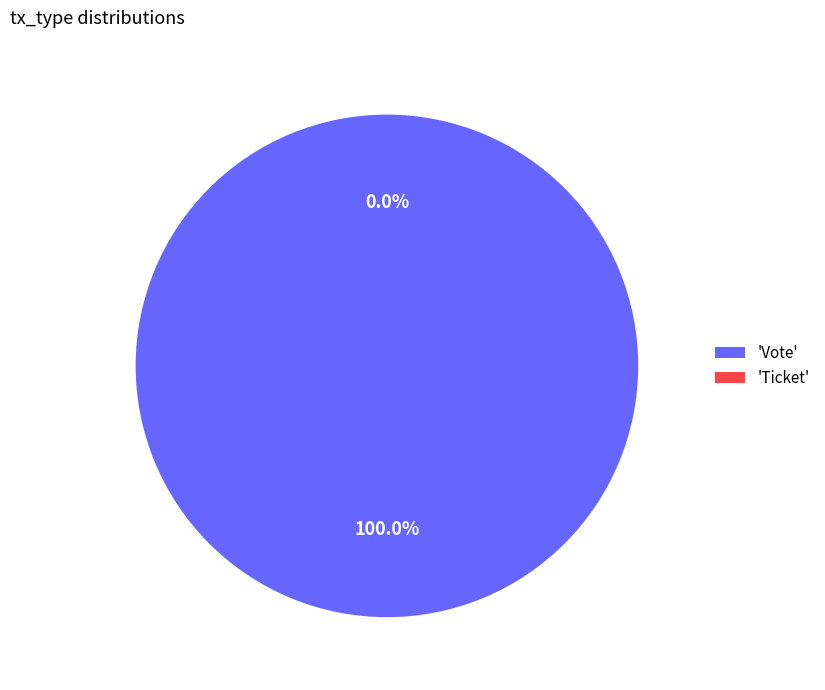

Which has a higher value, Vote or Ticket?

Vote